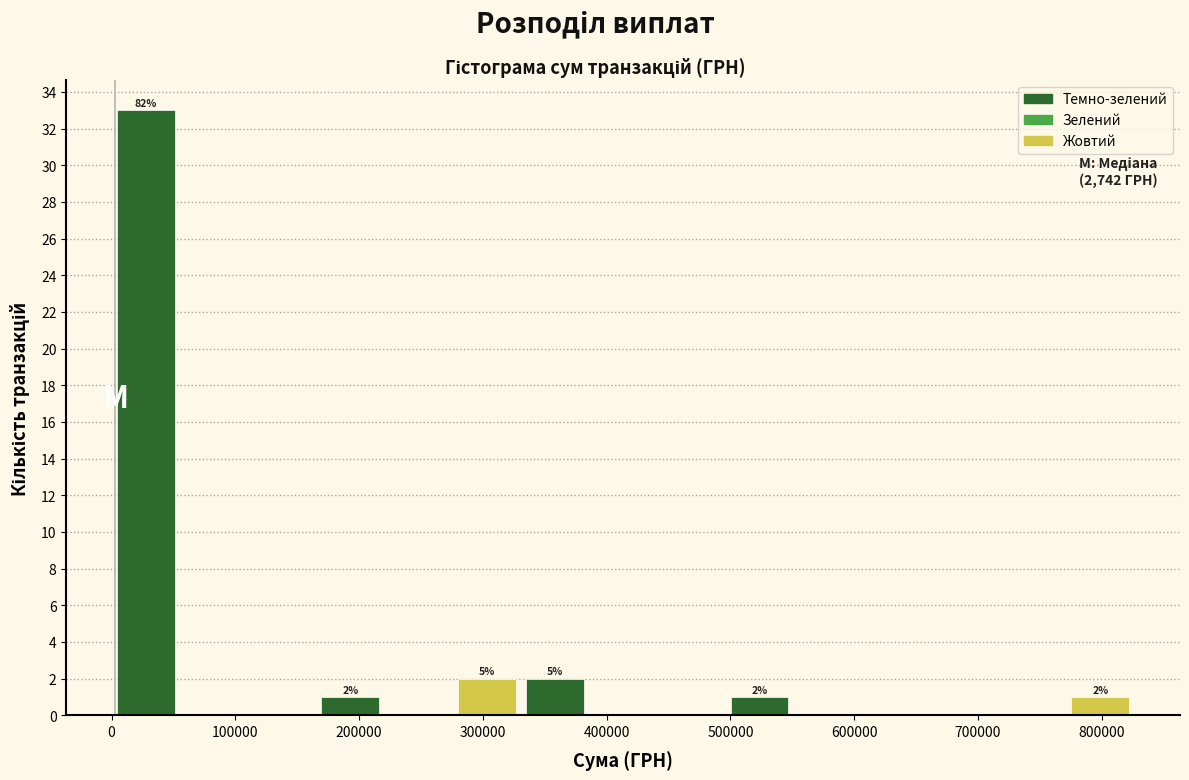

Which range on the x-axis has the tallest bar?

0 to 60000